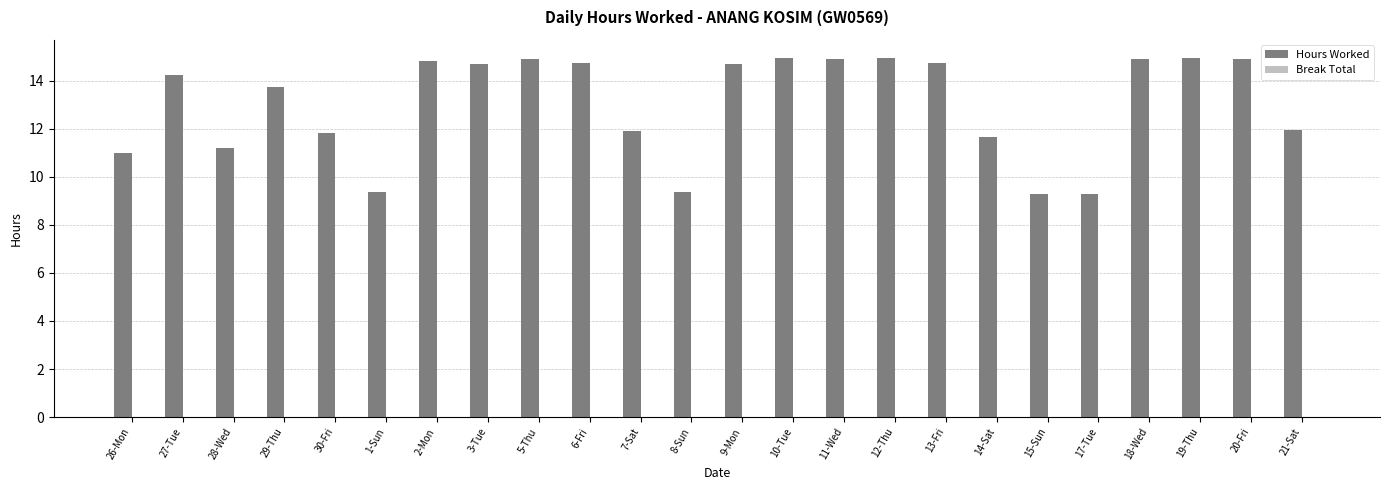

What is the sum of all values?

313.0